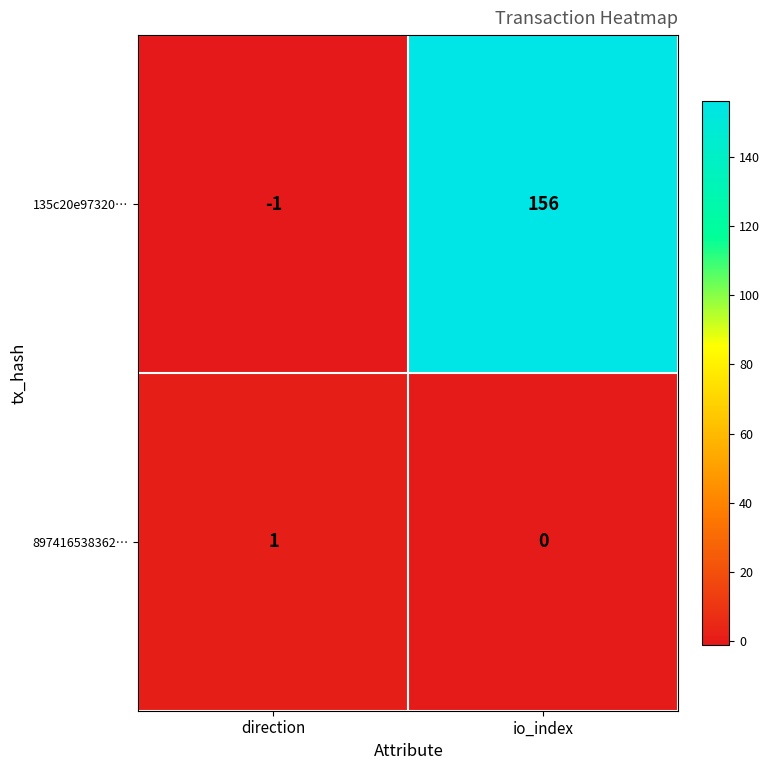

Which series changed the most between direction and io_index?

135c20e97320…